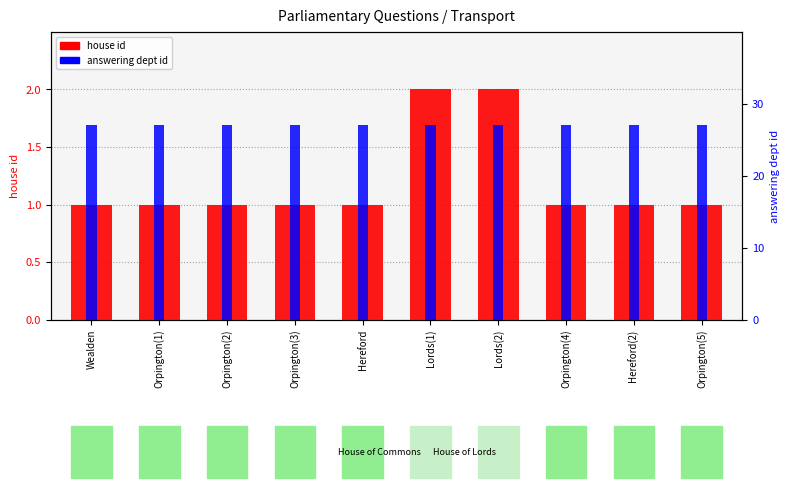

Reading right to left, transcribe all the data shown in this chart.

house id: 1	1	1	2	2	1	1	1	1	1
answering dept id: 27	27	27	27	27	27	27	27	27	27